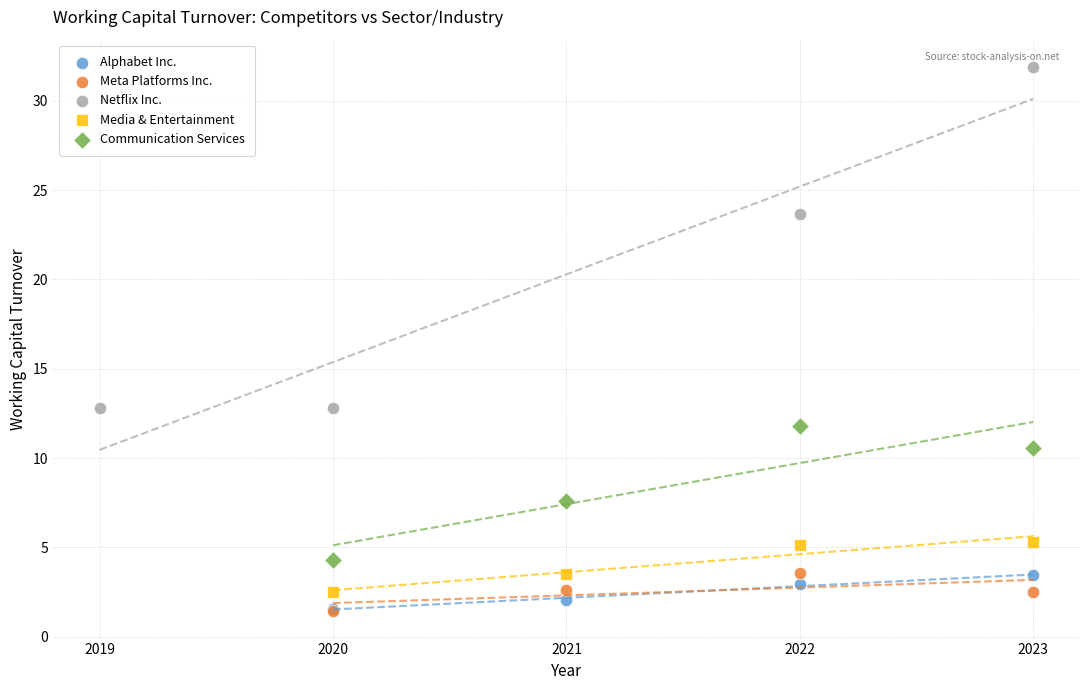

Which series contains the highest Y value?

Netflix Inc.